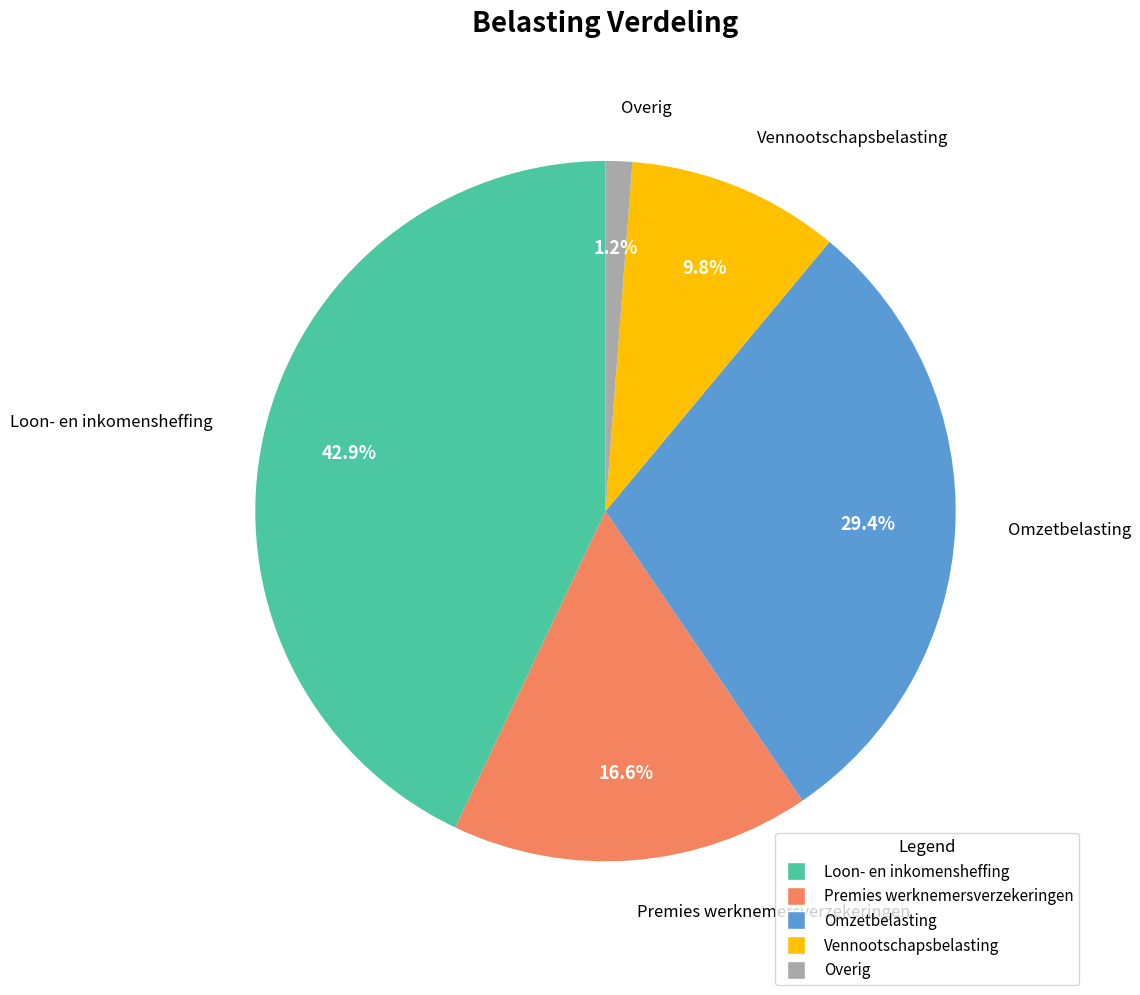

What percentage is the Overig slice, to the nearest percent?

1%